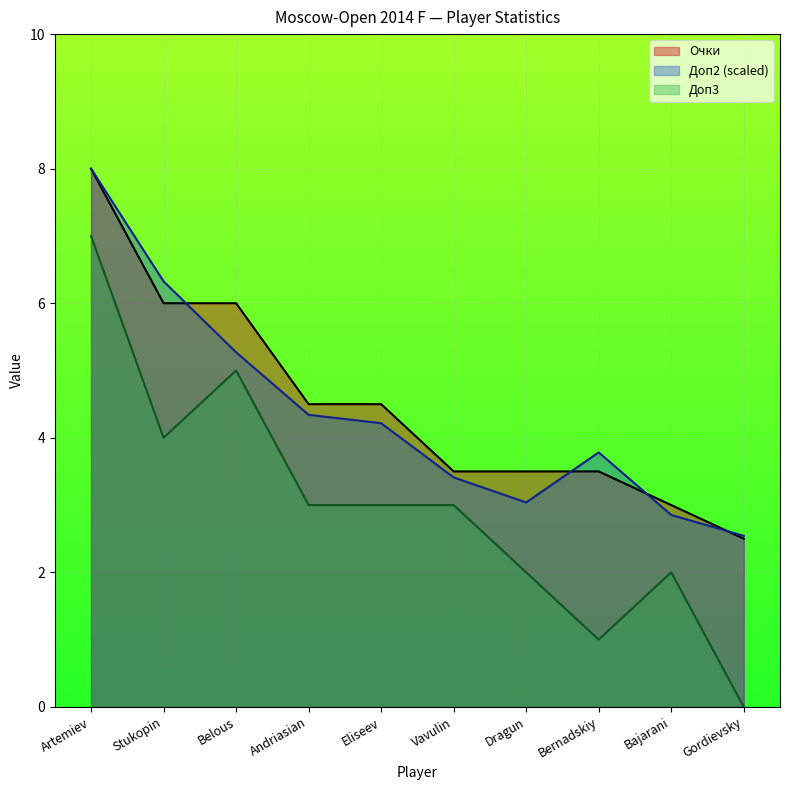

Which has a higher value, Eliseev or Gordievsky?

Eliseev